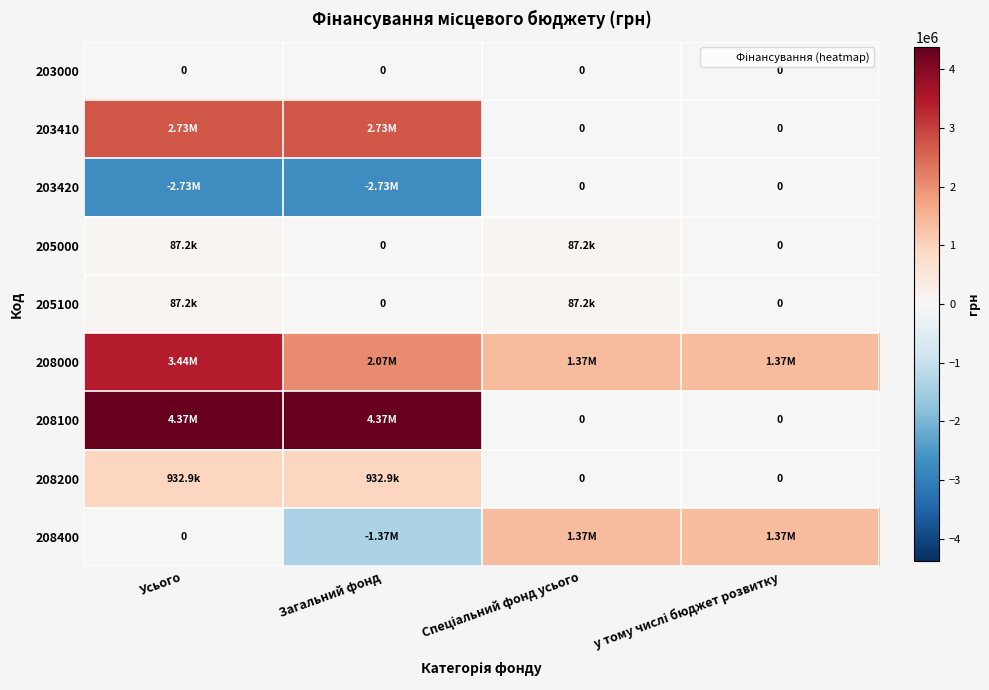

What is the highest value of the 205000 series?

87189.0